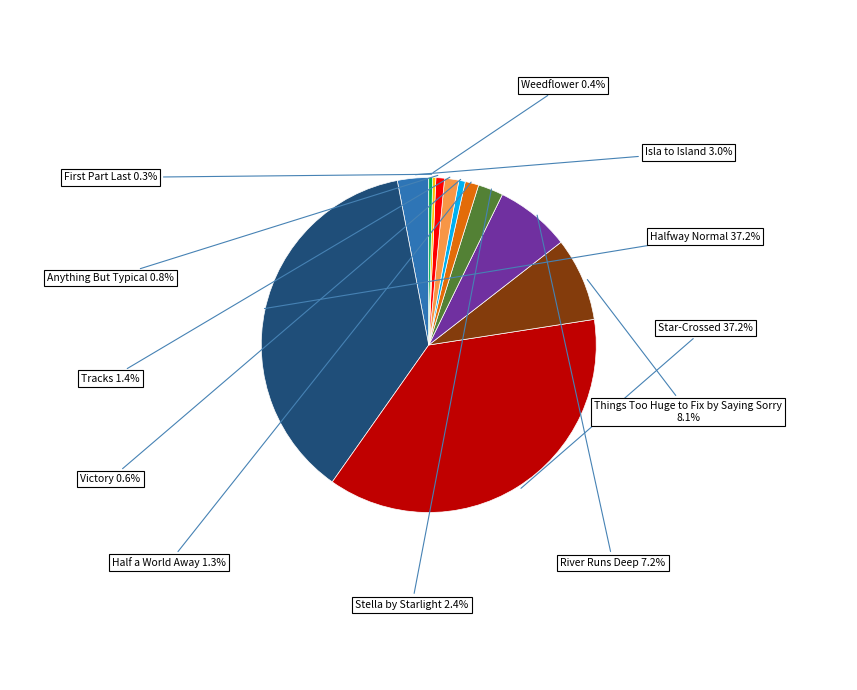

How many segments does this pie chart have?

12